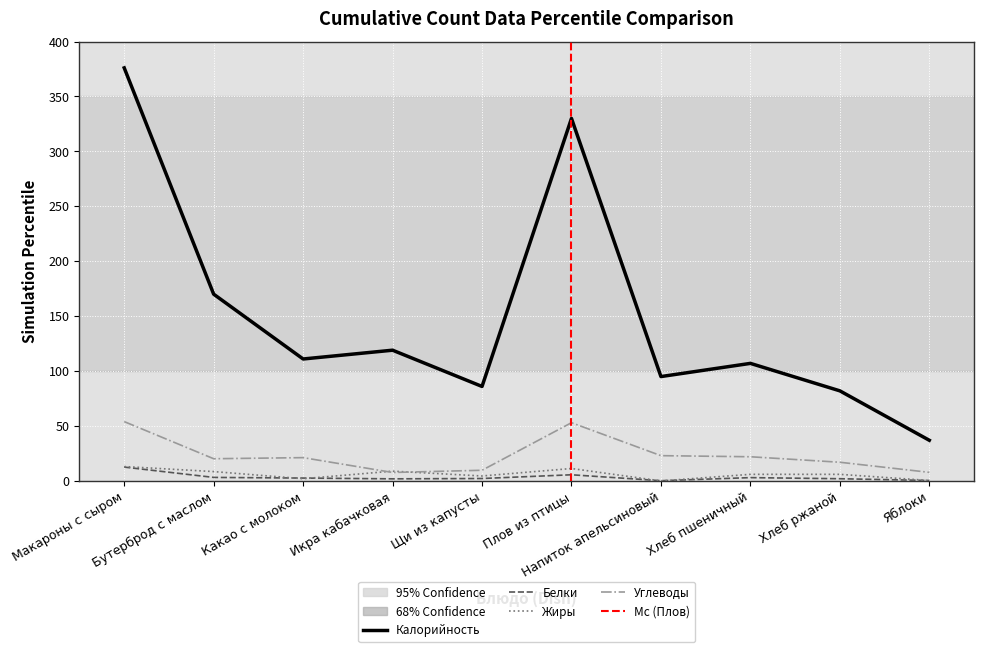

True or false: Калорийность has more than 1 interior local peaks.

True